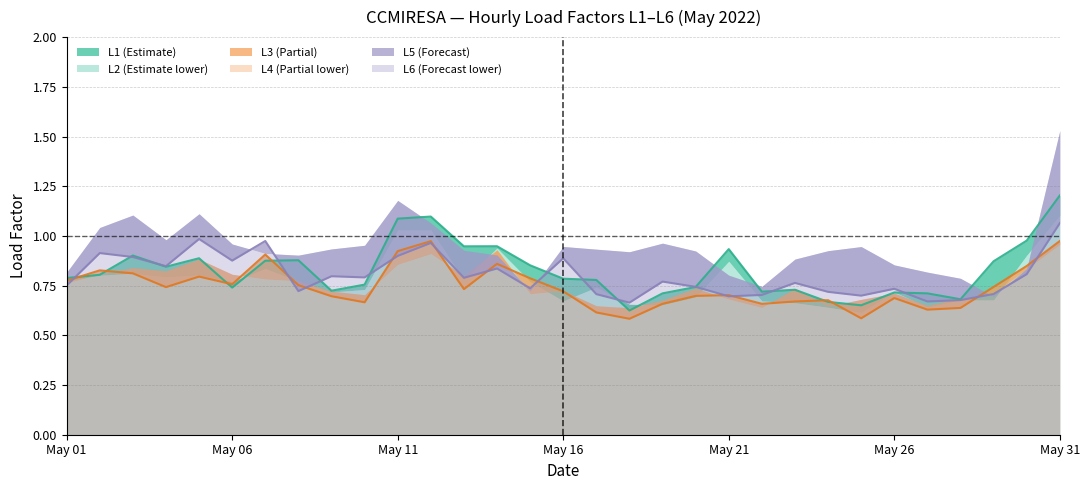

What is the sum of all L5 values?

24.8